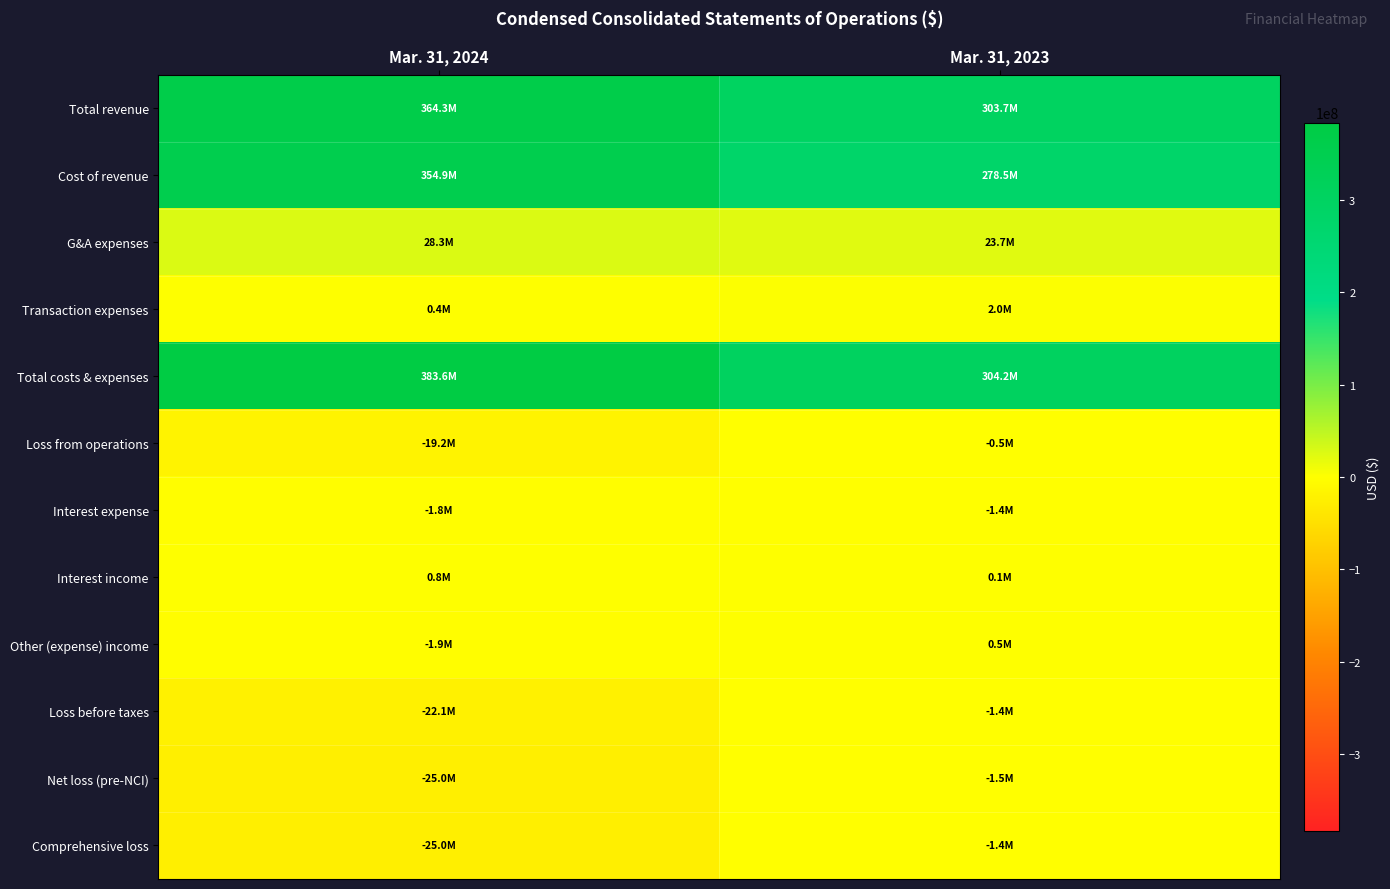

What is the smallest value displayed?

-25026000